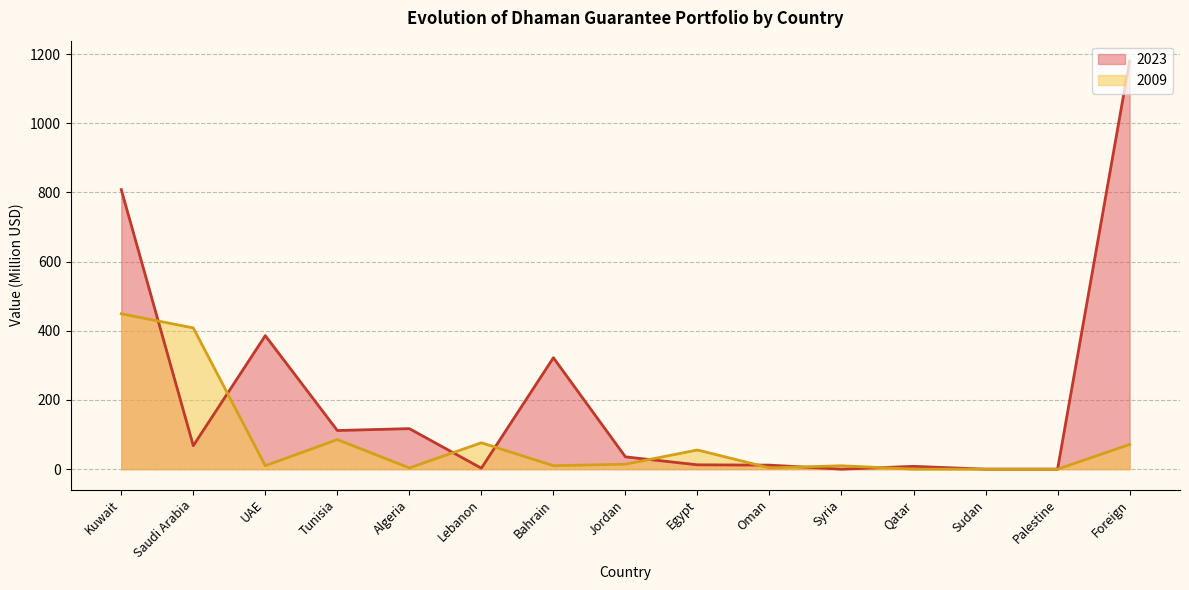

Reading left to right, what are all the values shown in this chart?

2023: Kuwait=808.3	Saudi Arabia=67.8	UAE=386.1	Tunisia=111.7	Algeria=117.1	Lebanon=2.8	Bahrain=322.2	Jordan=35.6	Egypt=12.5	Oman=11.6	Syria=0.0	Qatar=8.1	Sudan=0.0	Palestine=0.0	Foreign=1179.8
2009: Kuwait=449.2	Saudi Arabia=408.3	UAE=10.0	Tunisia=85.5	Algeria=3.6	Lebanon=76.3	Bahrain=10.0	Jordan=14.3	Egypt=55.4	Oman=3.6	Syria=9.8	Qatar=0.0	Sudan=0.0	Palestine=0.0	Foreign=71.3